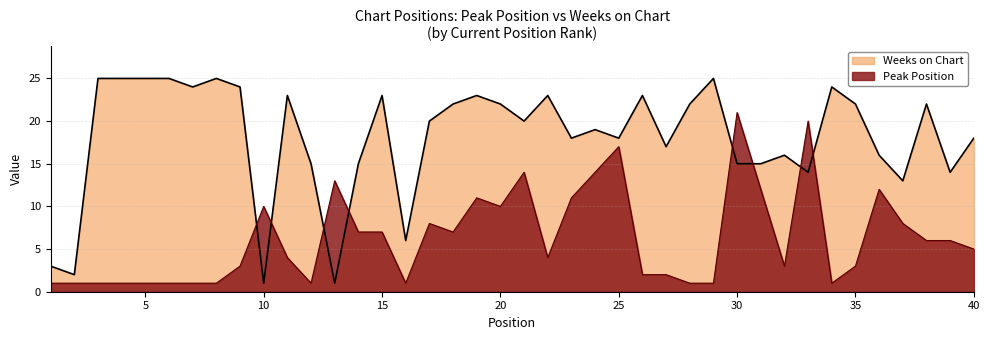

Which has a higher value, 39 or 31?

31